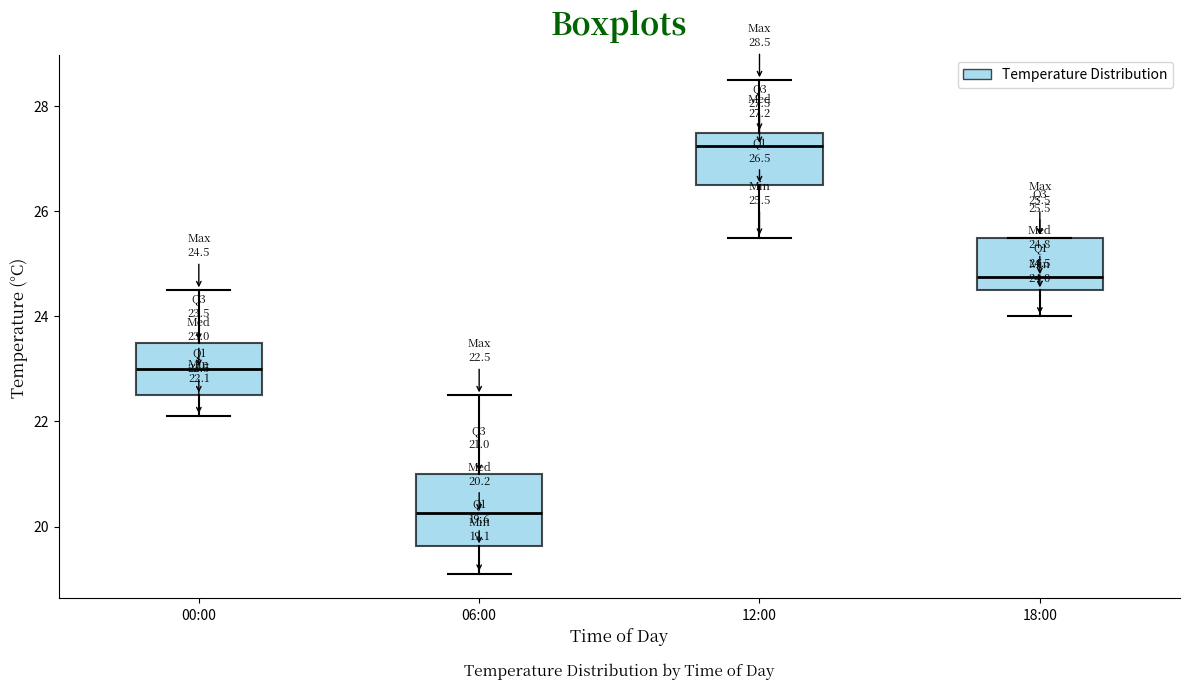

Which box's median line is the highest?

12:00